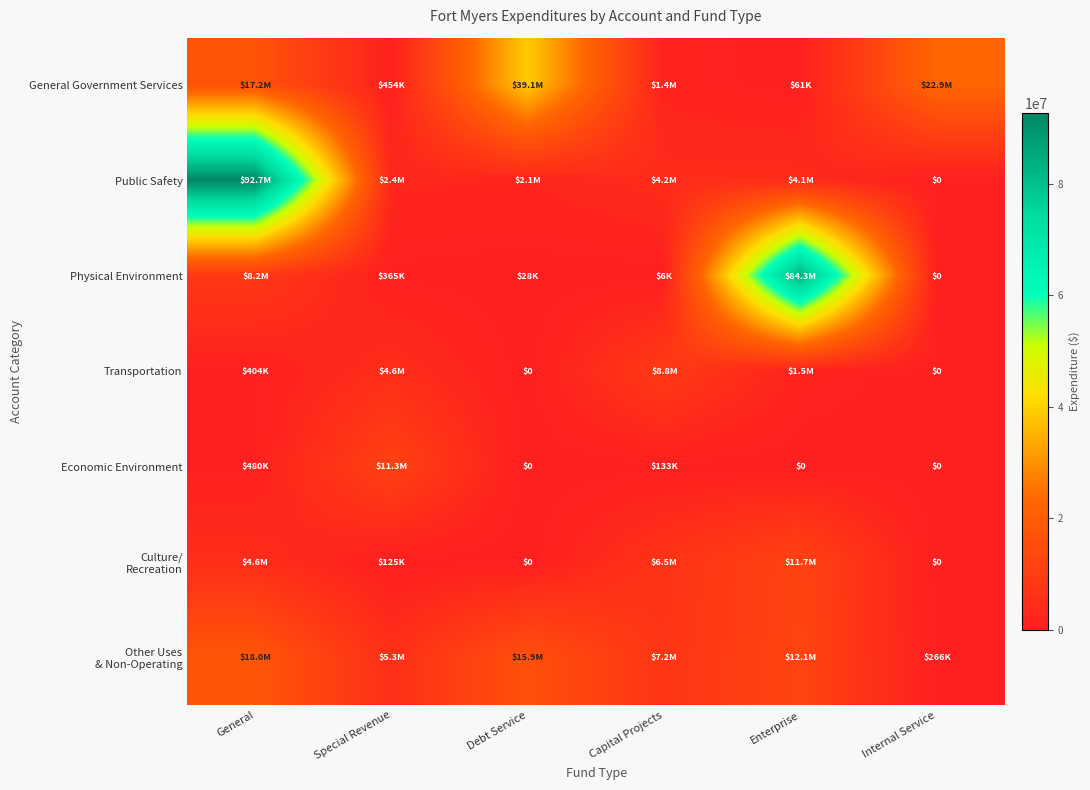

What is the sum of the General Government Services values at Debt Service and Internal Service?

61980044